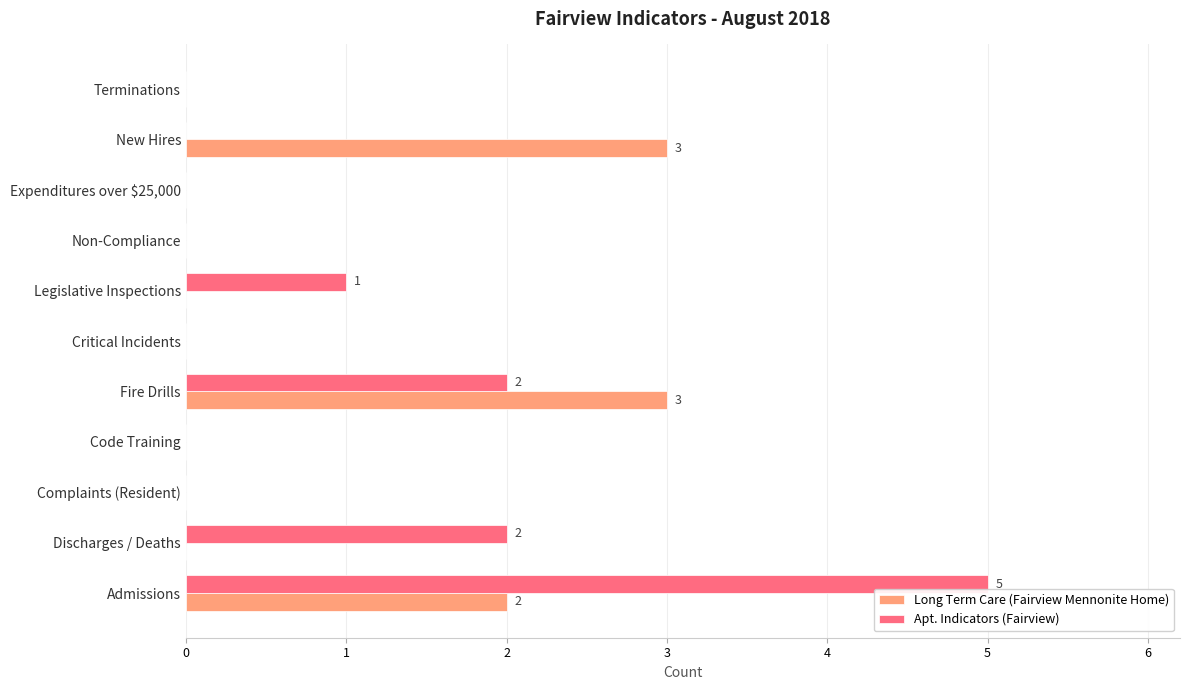

What is the sum of all Long Term Care (Fairview Mennonite Home) values?

8